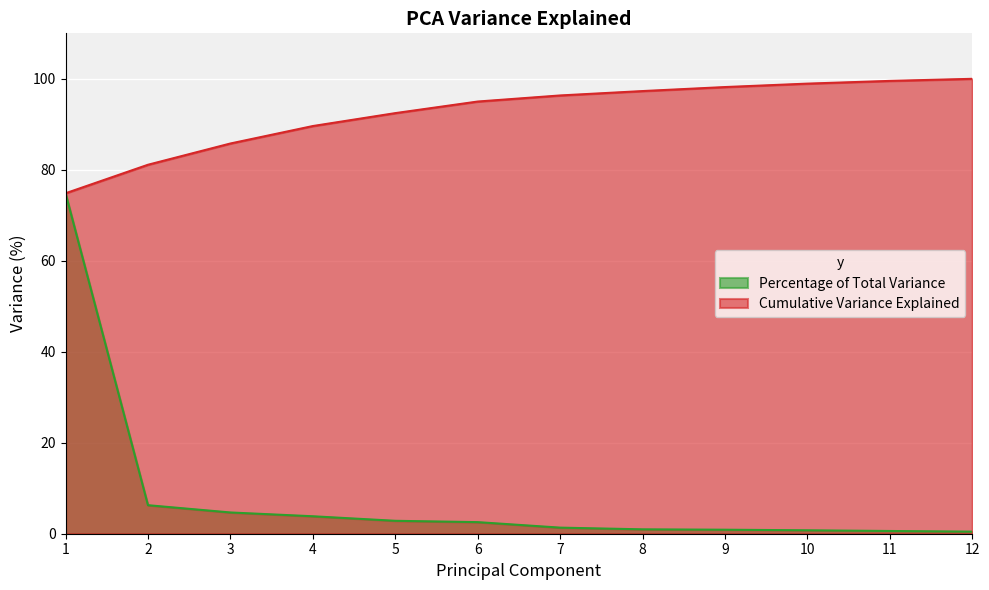

At how many categories does at least one series exceed 98?

4